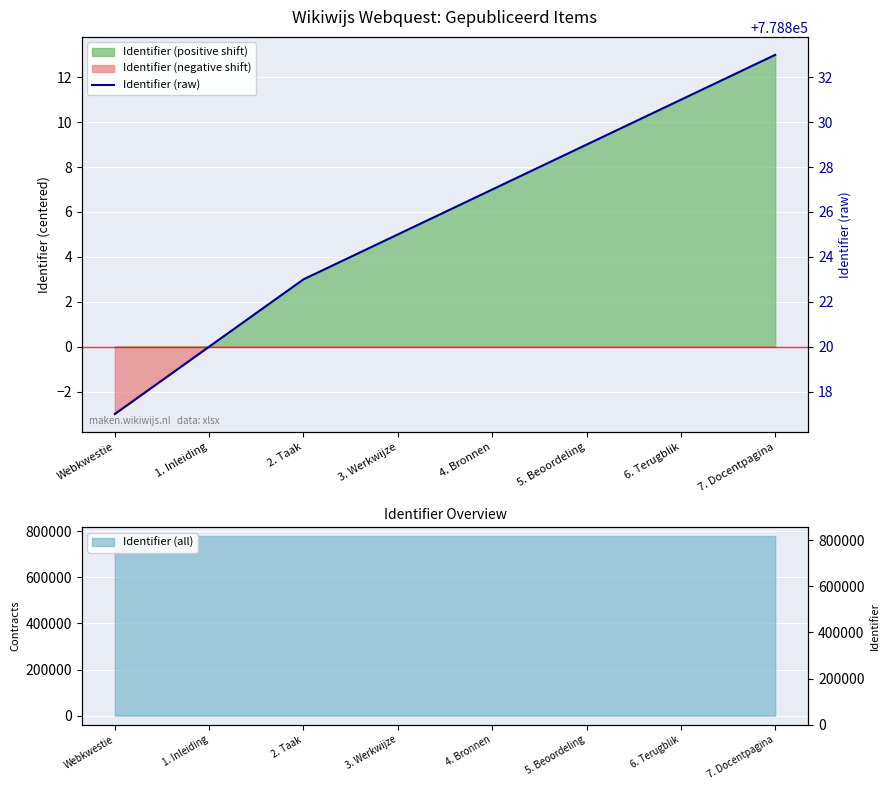

What is the difference between the maximum and minimum values?

16